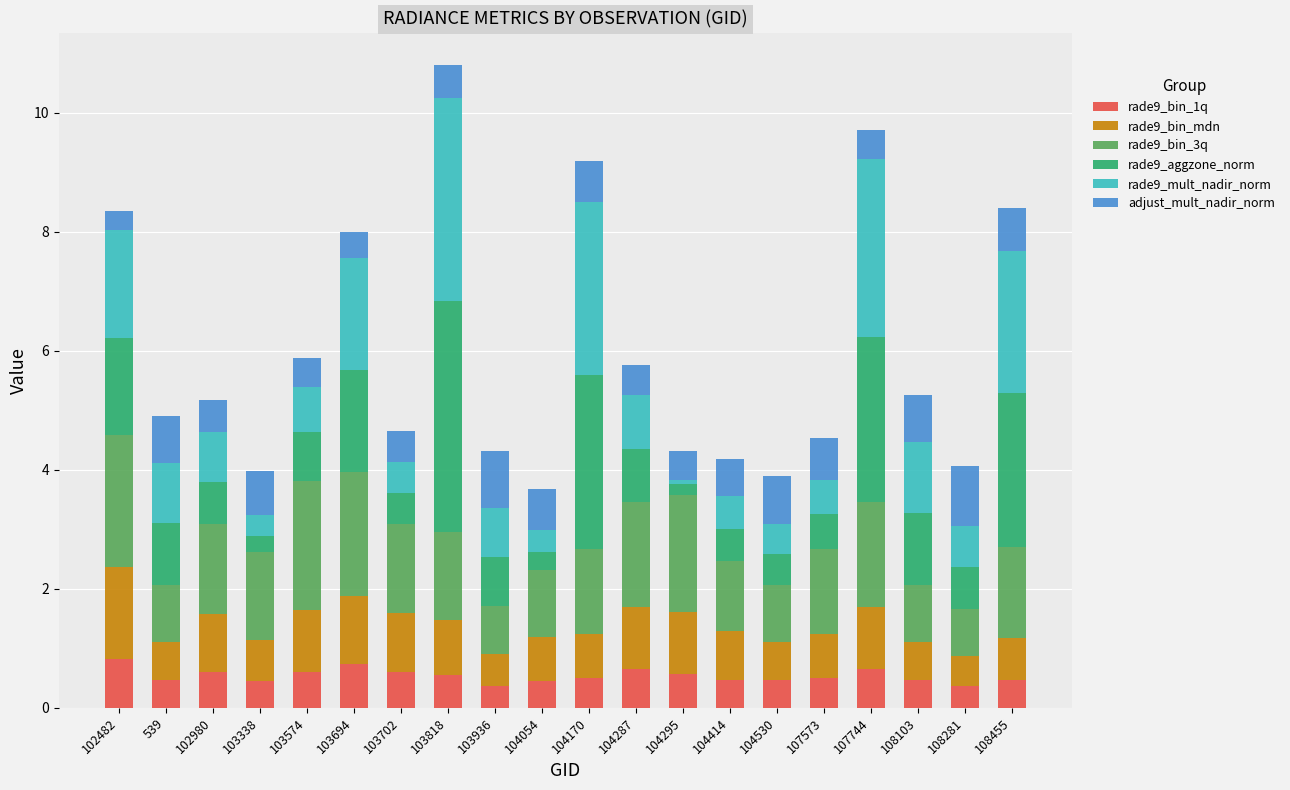

What is the highest value of the rade9_bin_1q series?

0.8